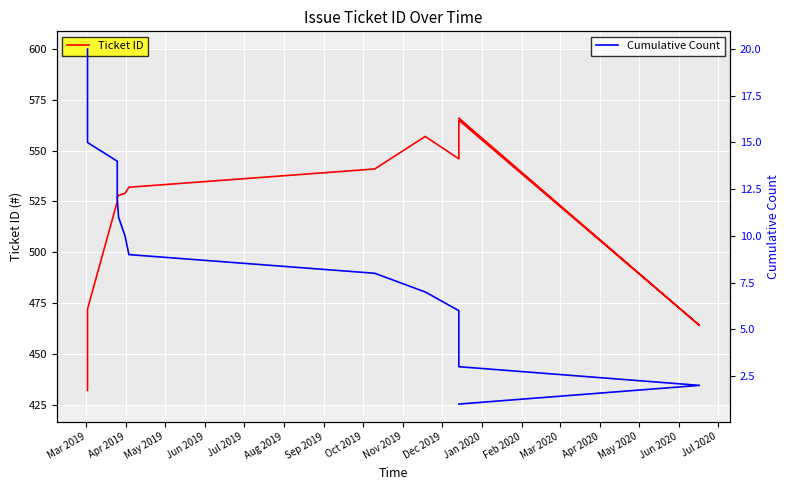

What is the difference between the second highest and minimum values in the Cumulative Count series?

18